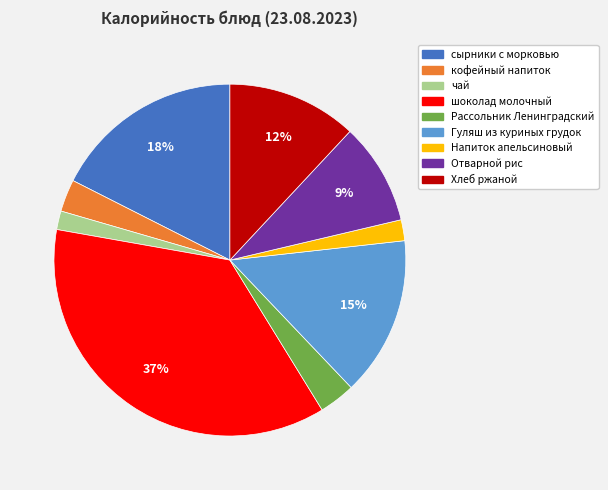

How many segments does this pie chart have?

9